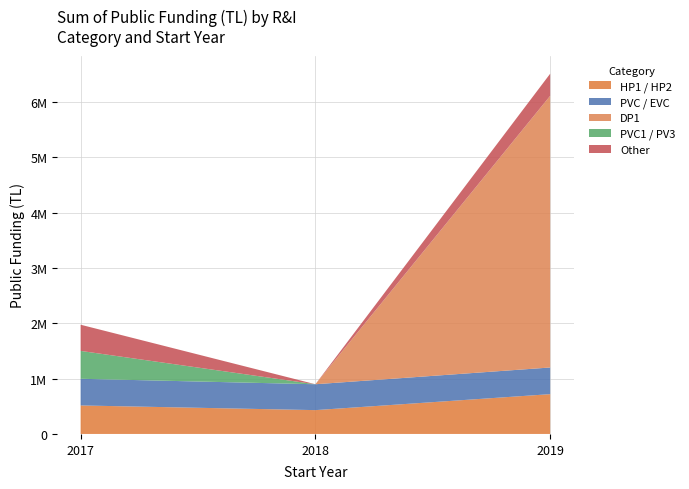

Reading right to left, list all the values displayed in this chart.

HP1 / HP2: 719500	430824	515378
PVC / EVC: 482169	468000	482169
DP1: 4912459	0	0
PVC1 / PV3: 0	0	504157
Other: 400000	0	473400